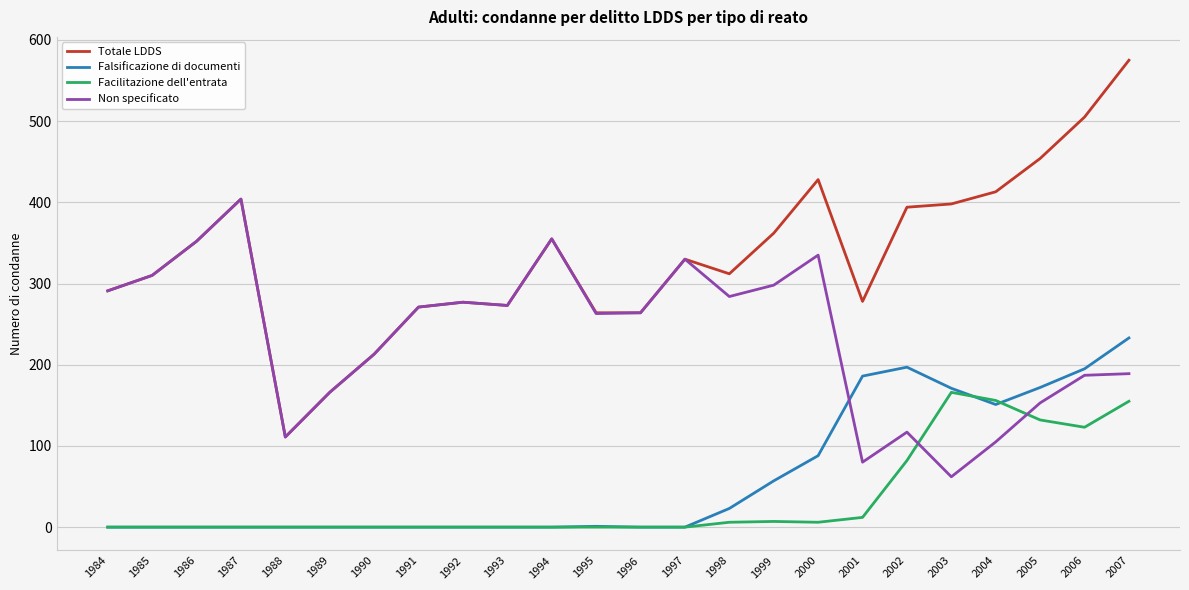

Which category has the lowest value in the Totale LDDS series?

1988